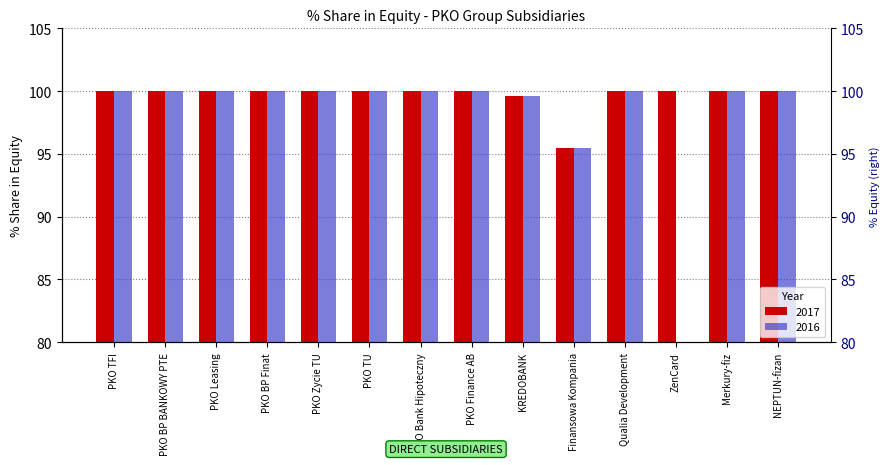

Between PKO TU and ZenCard, which is larger?

PKO TU